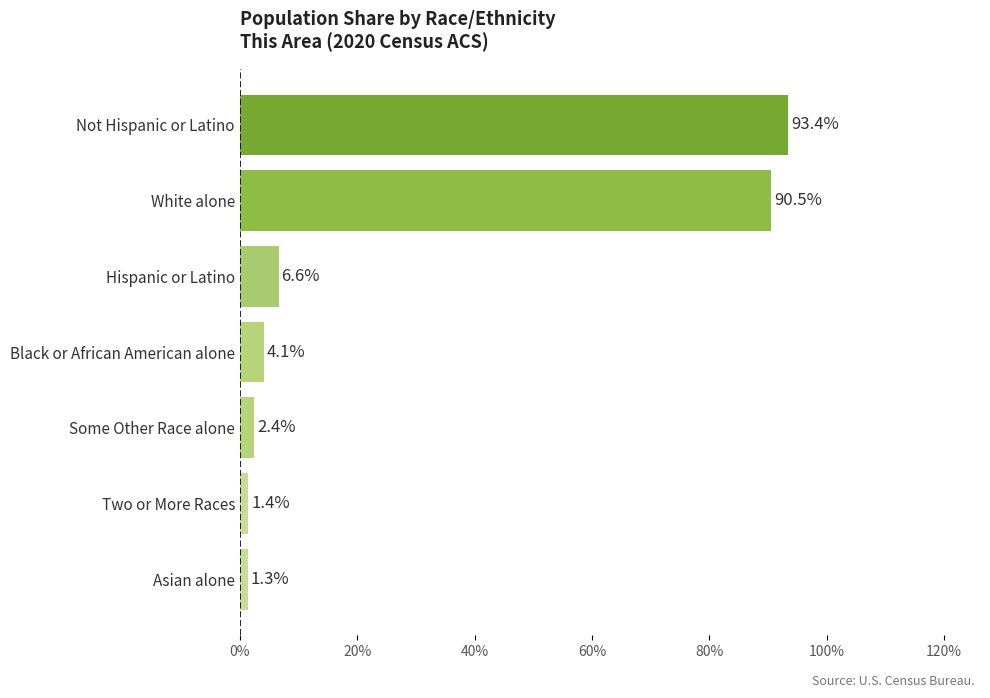

At which category does the chart reach its peak across all series?

Not Hispanic or Latino